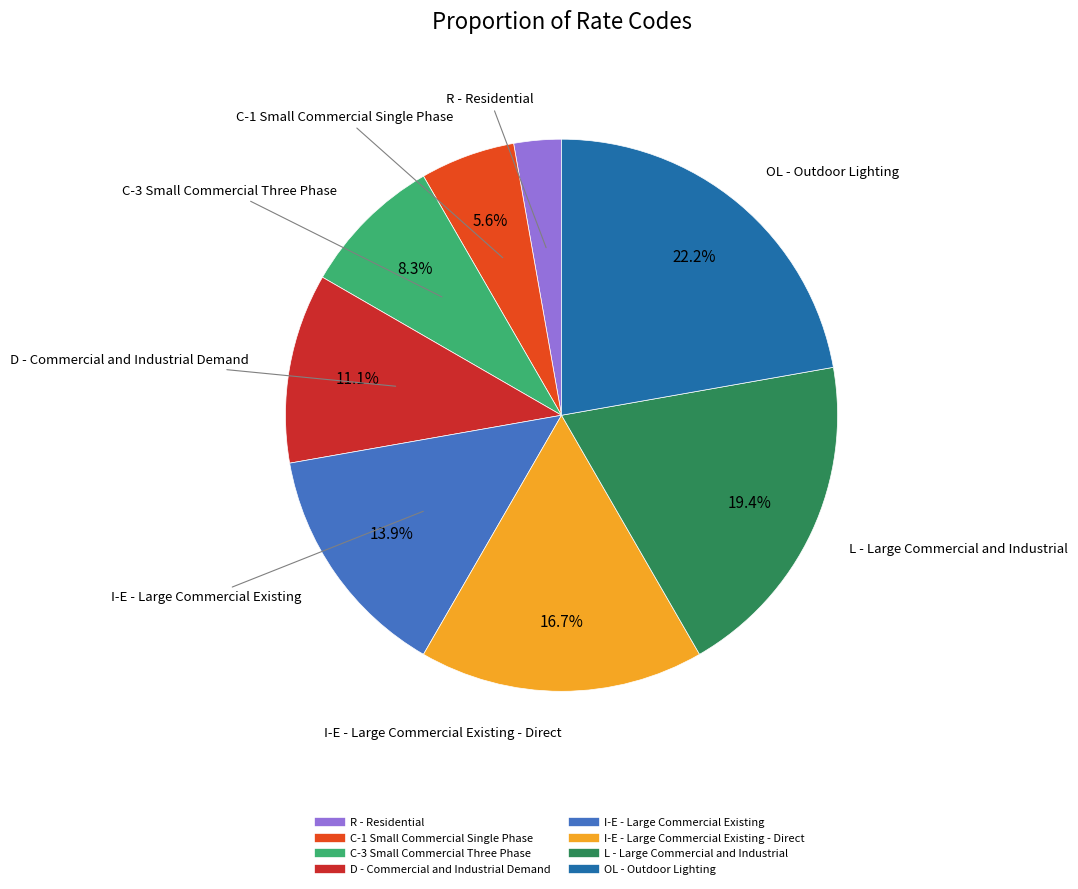

How many segments does this pie chart have?

8